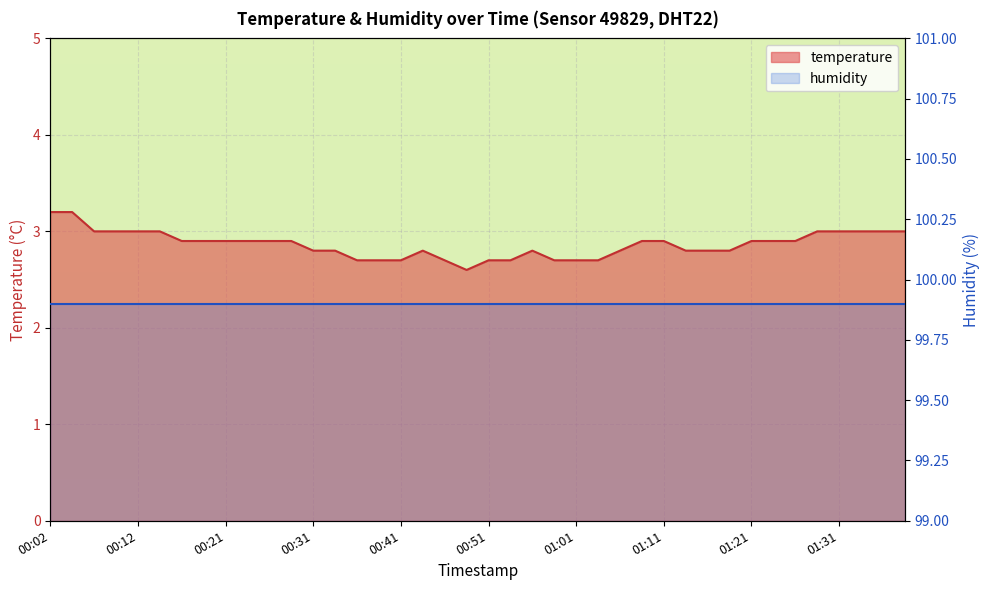

At which label is the value closest to 2?

00:48